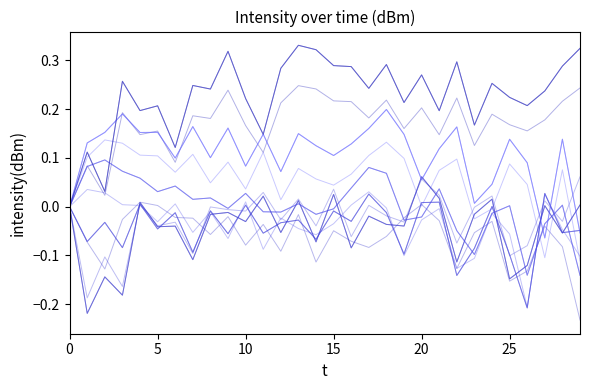

Where does the data first go above 0?

20